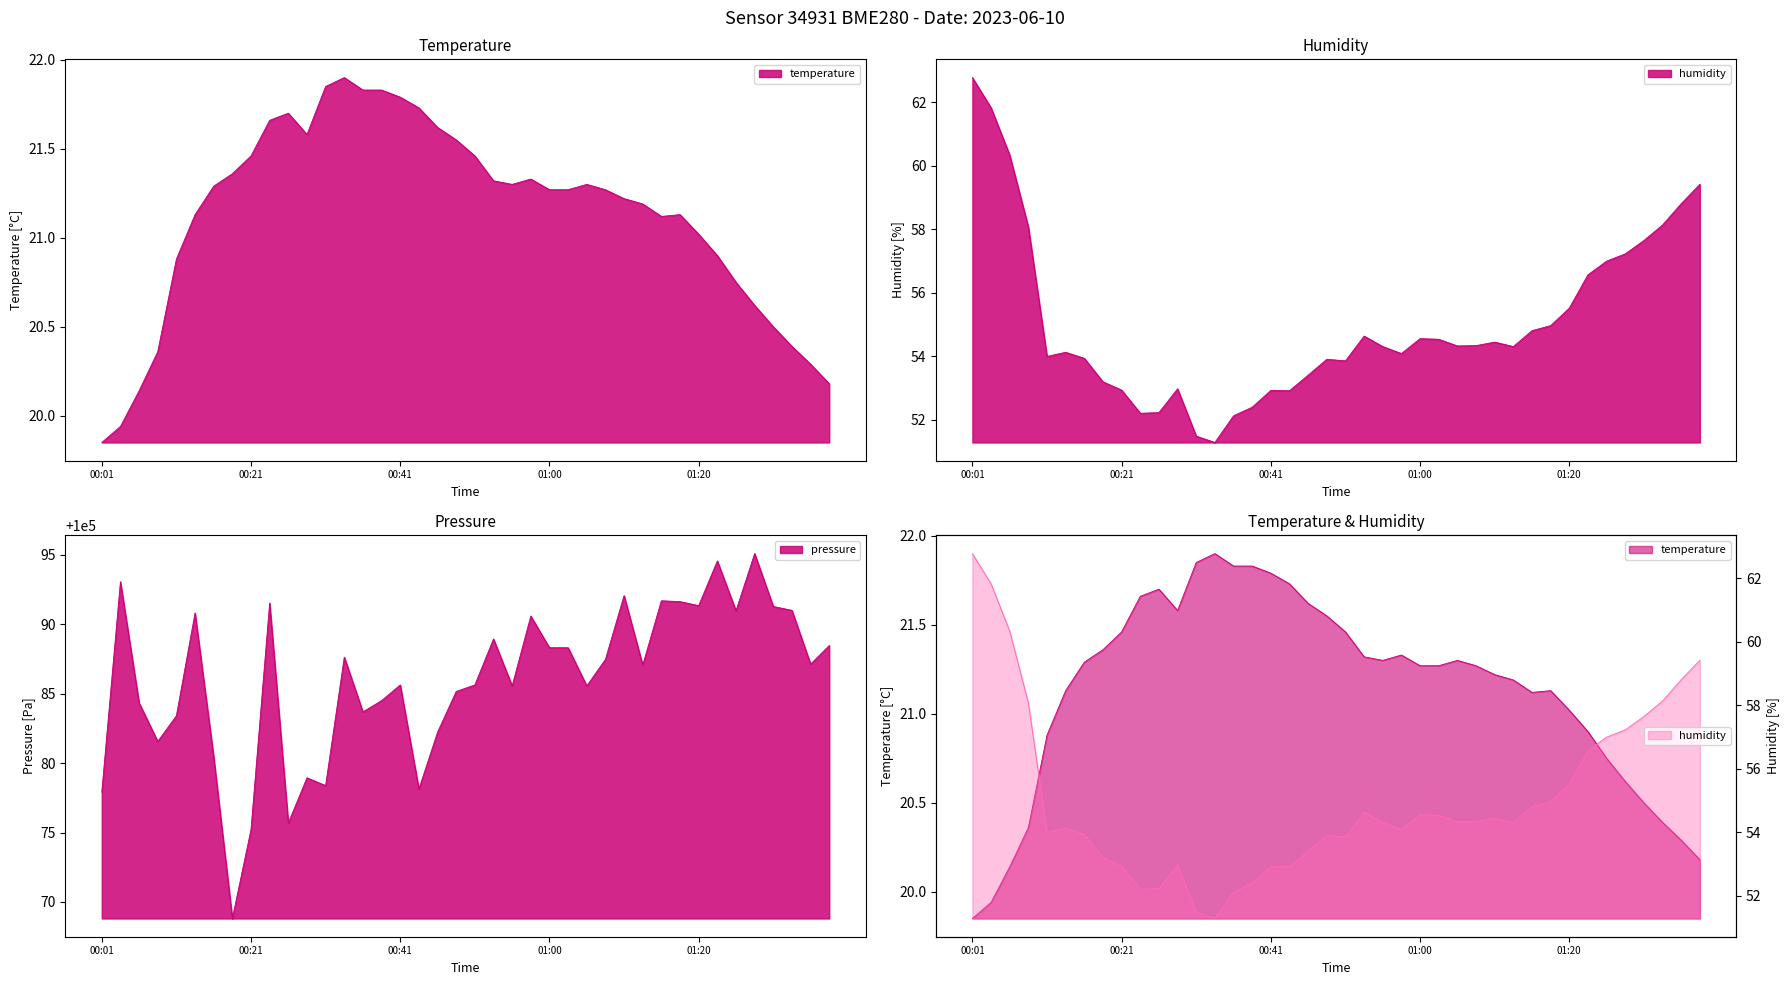

How many lines are shown in the chart?

3